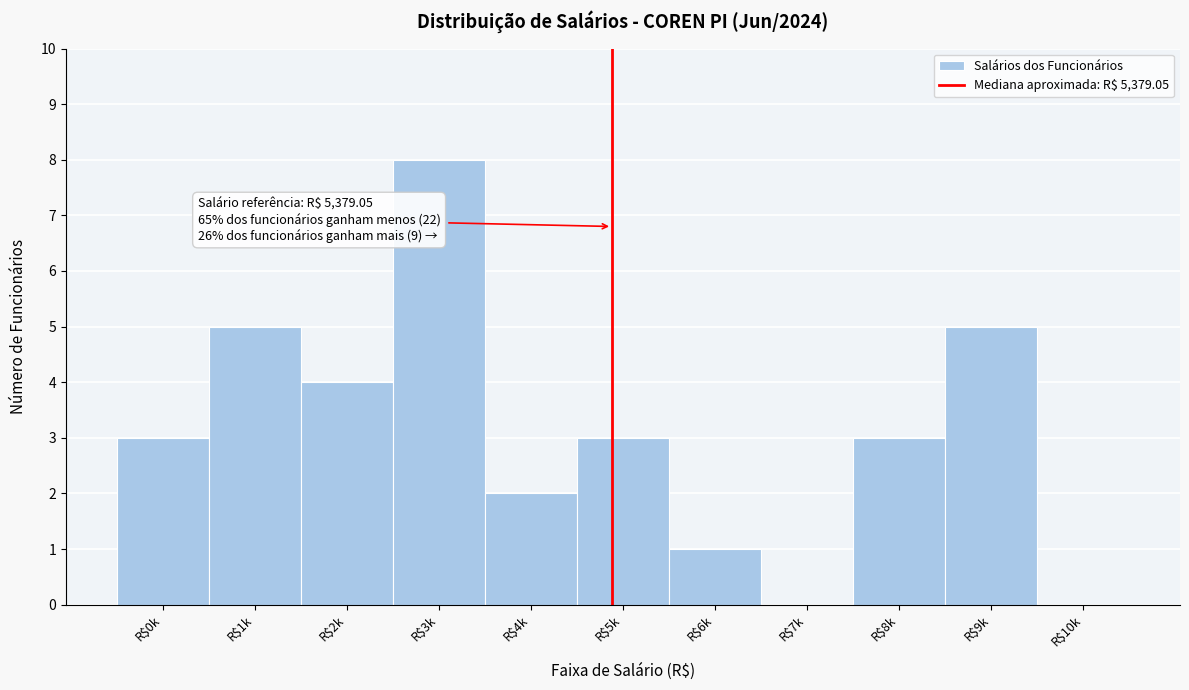

The value at R$2k is 5. True or false?

False